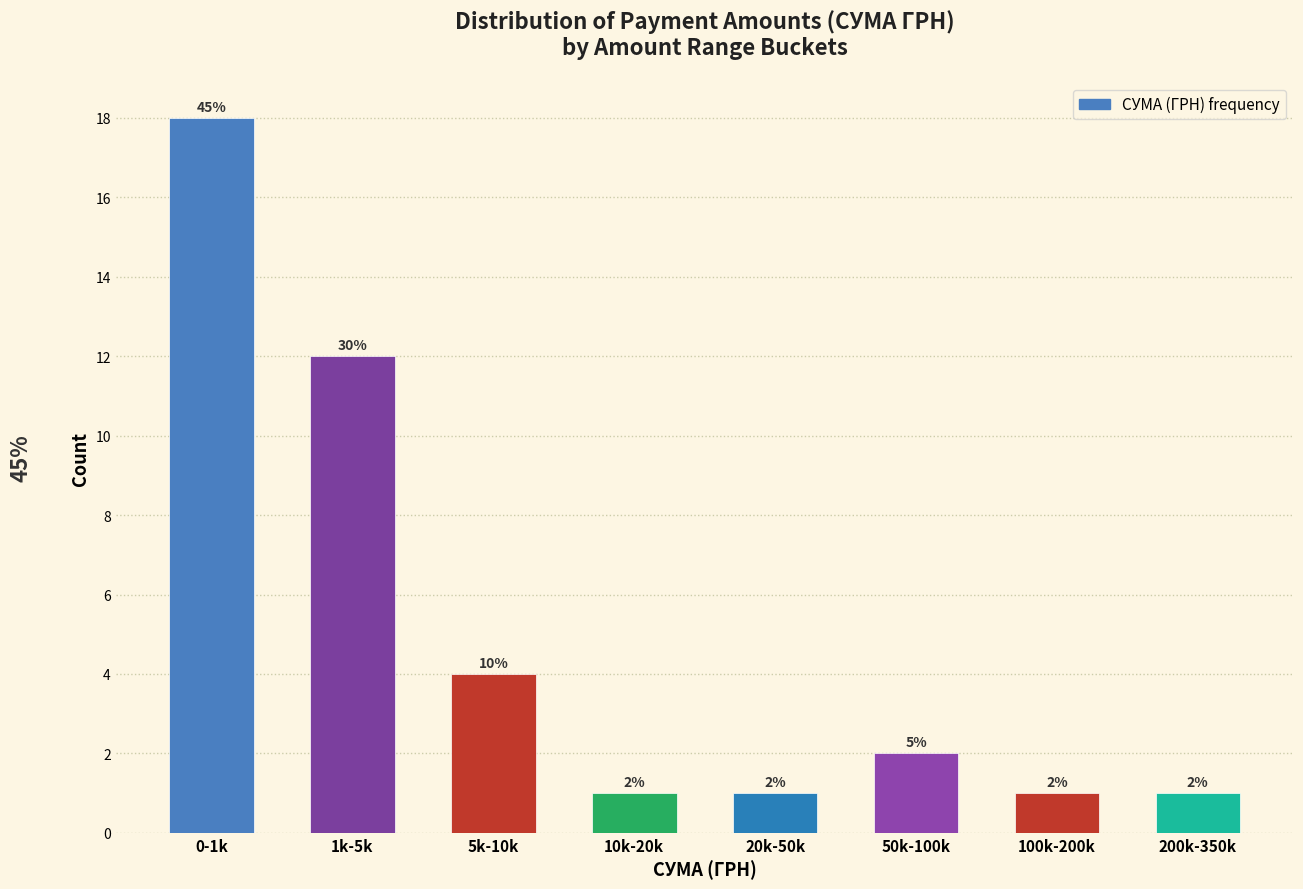

Reading left to right, extract all data points from this chart.

18	12	4	1	1	2	1	1